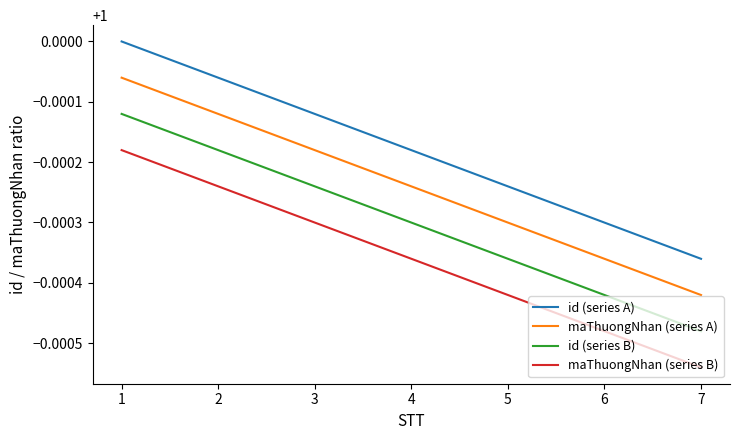

Rank the series by their average value, from lowest to highest.

maThuongNhan (series B), id (series B), maThuongNhan (series A), id (series A)